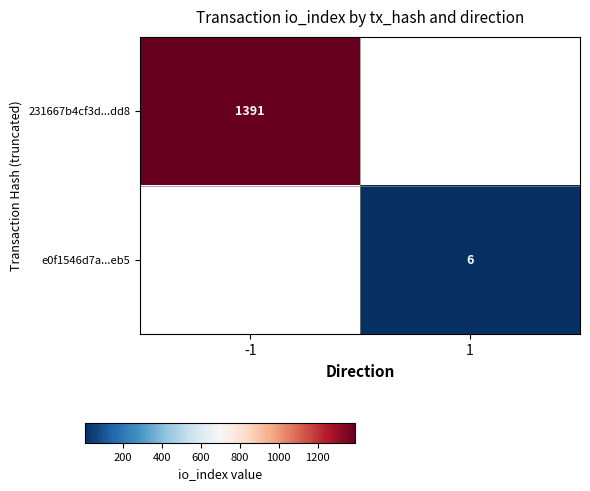

The value of 231667b4cf3d...dd8 at -1 is 2141. True or false?

False